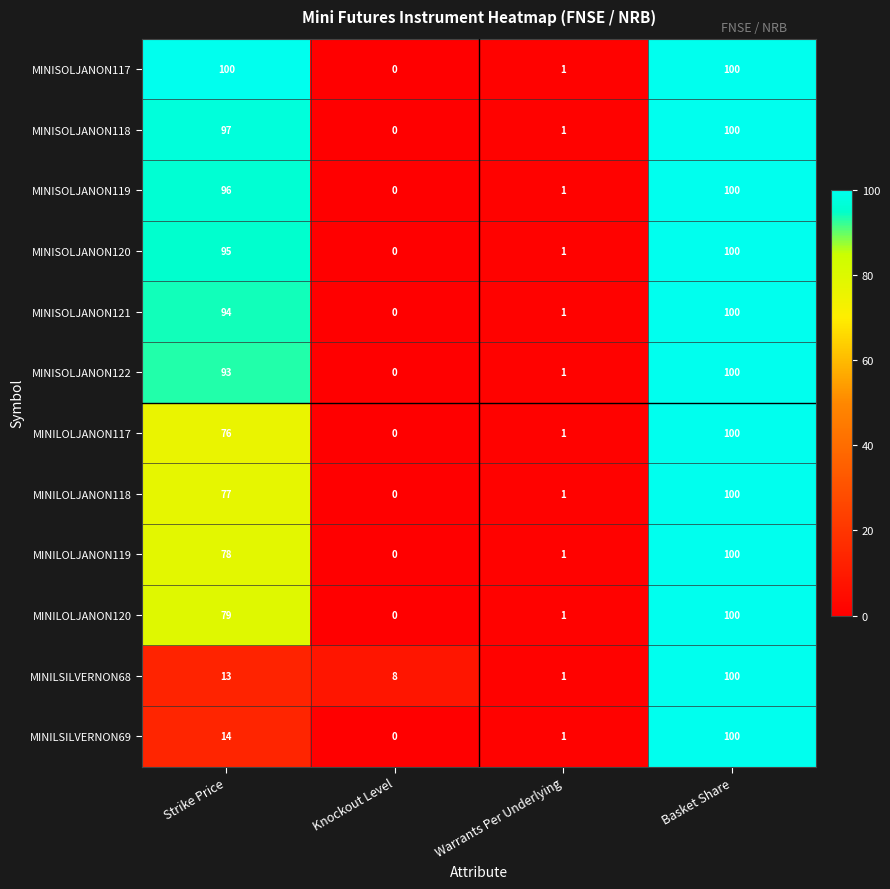

True or false: MINISOLJANON118 has a value of 0 at Knockout Level.

True